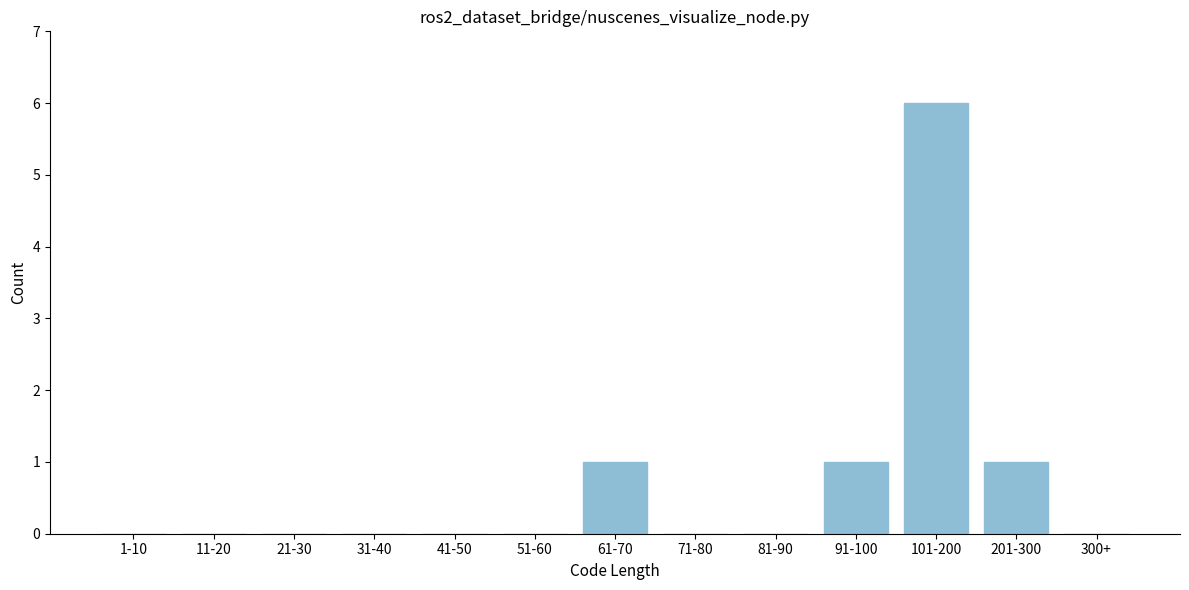

Reading left to right, extract all data points from this chart.

1-10=0	11-20=0	21-30=0	31-40=0	41-50=0	51-60=0	61-70=1	71-80=0	81-90=0	91-100=1	101-200=6	201-300=1	300+=0